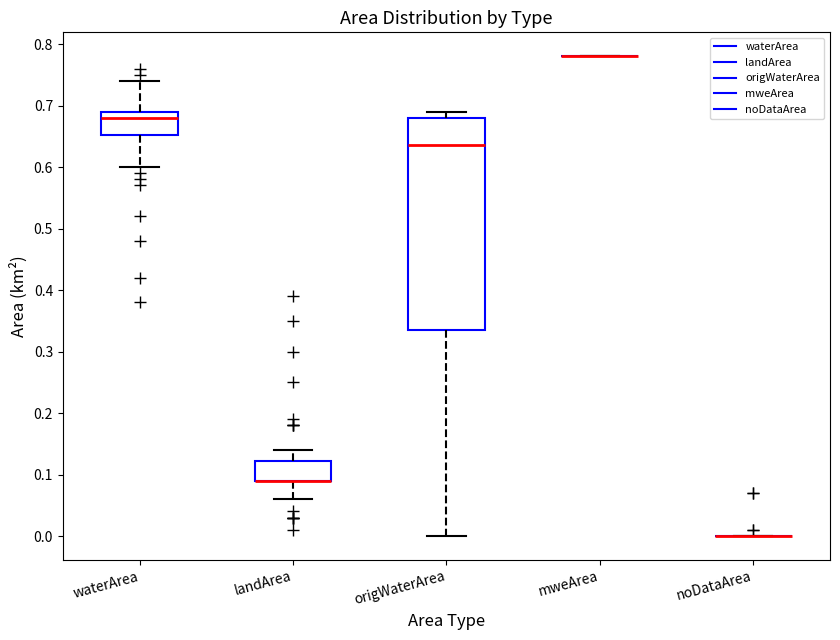

Reading left to right, read every box against the y-axis: the position of its median line, the range the box covers, and the ends of its whiskers. The values are not printed on the chart, so give them approximately, as read against the axis.

waterArea: median 0.68, box 0.65 to 0.69, whiskers 0.60 to 0.74
landArea: median 0.09 (drawn on the box's lower edge), box 0.09 to 0.12, whiskers 0.06 to 0.14
origWaterArea: median 0.64, box 0.34 to 0.68, whiskers 0.00 to 0.69
mweArea: box collapsed to a line at 0.78, whiskers 0.78 to 0.78
noDataArea: box collapsed to a line at 0.00, whiskers 0.00 to 0.00